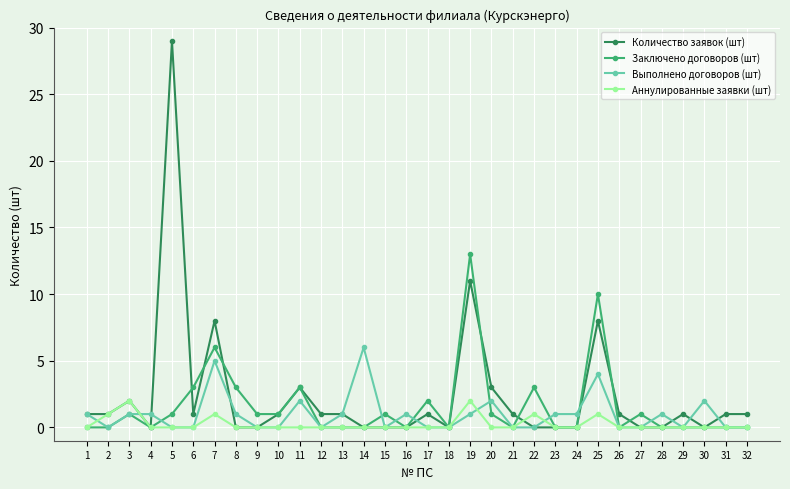

True or false: Выполнено договоров (шт) has more than 1 points higher than both neighbors.

True